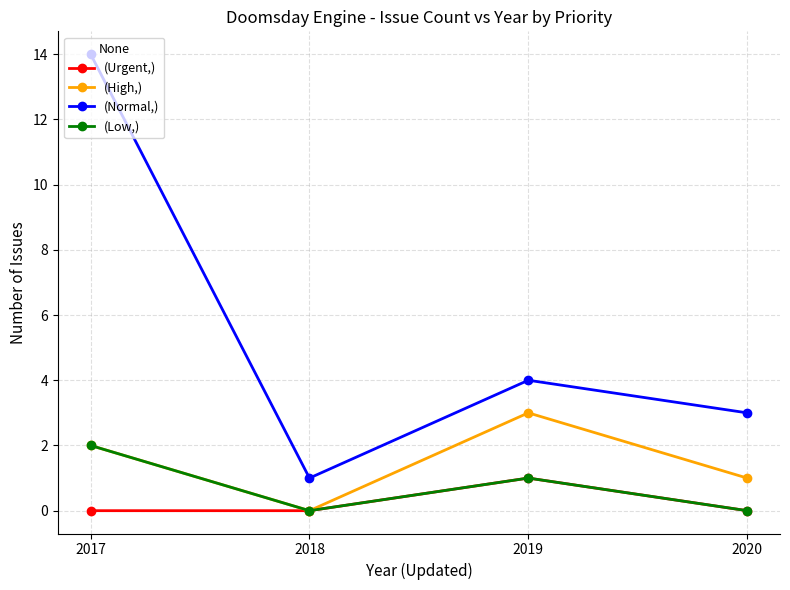

What is the sum of all (Normal,) values?

22